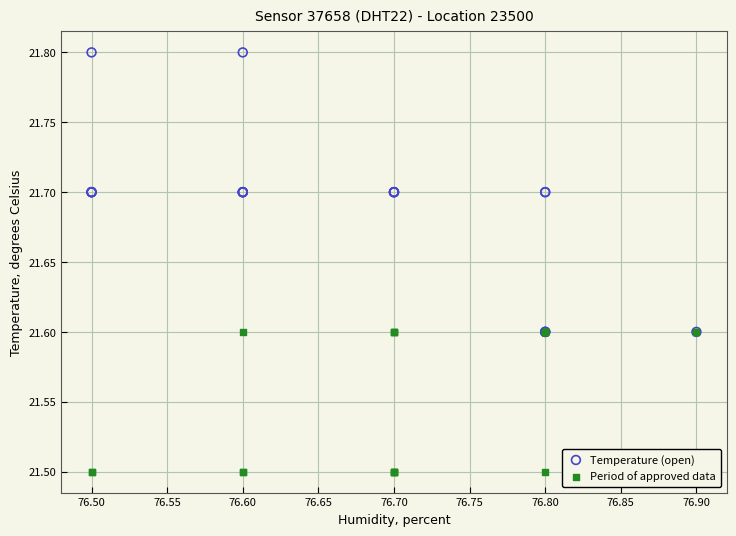

Which series reaches the minimum Y coordinate?

Period of approved data